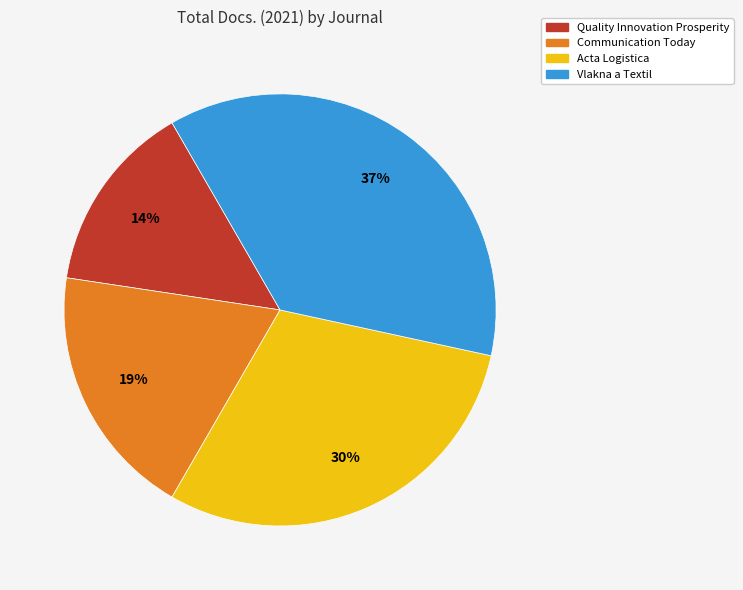

True or false: Quality Innovation Prosperity accounts for 14% of the total.

True